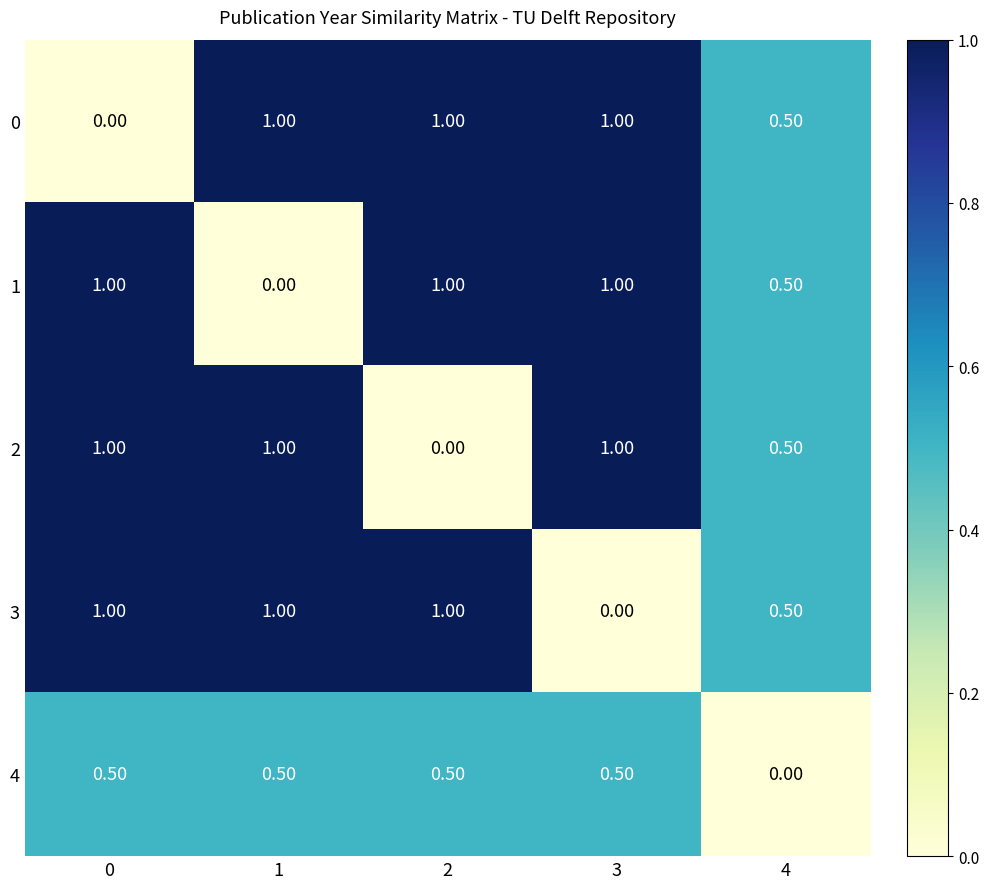

At how many categories does at least one series exceed 0?

5